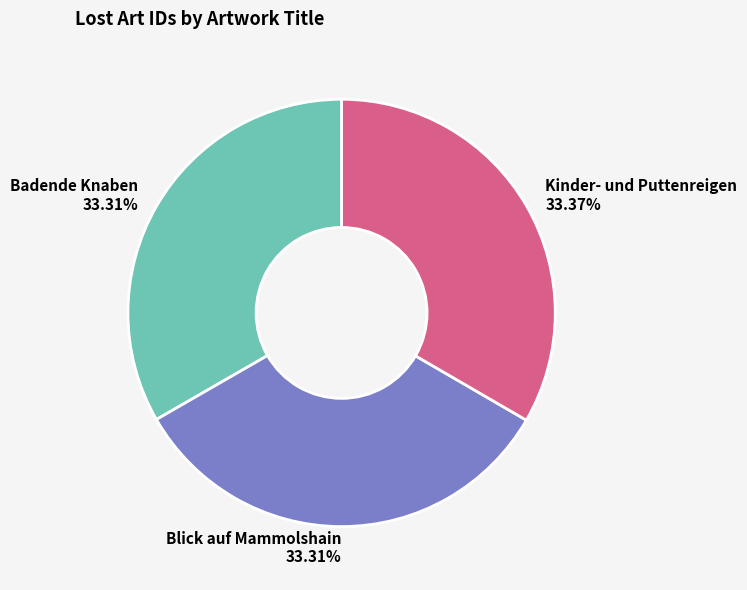

How many segments does this pie chart have?

3